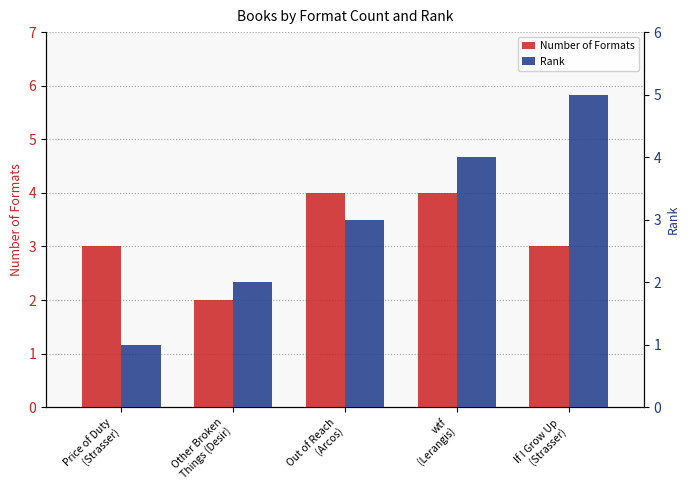

How many groups of bars are there?

5